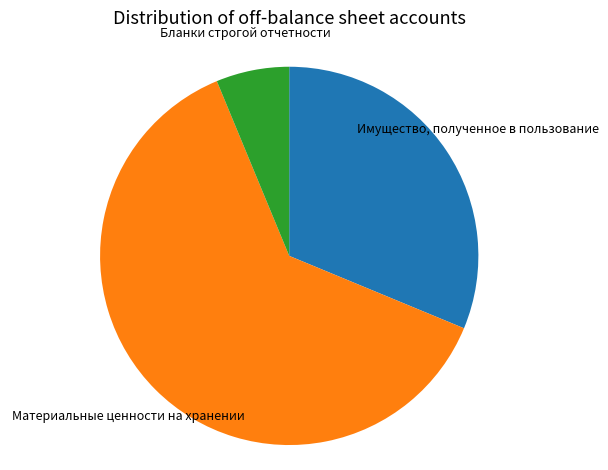

Which category accounts for the majority?

Материальные ценности на хранении